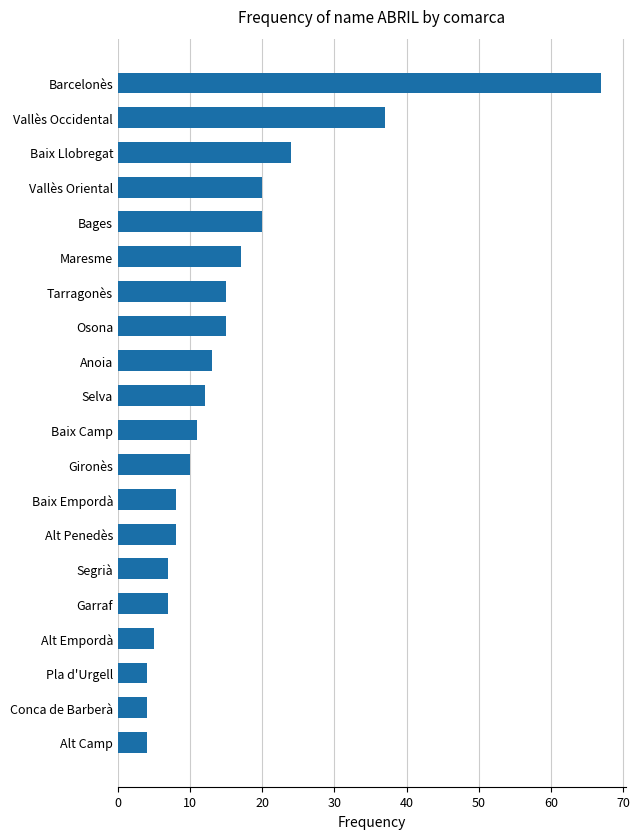

What is the sum of all values?

308